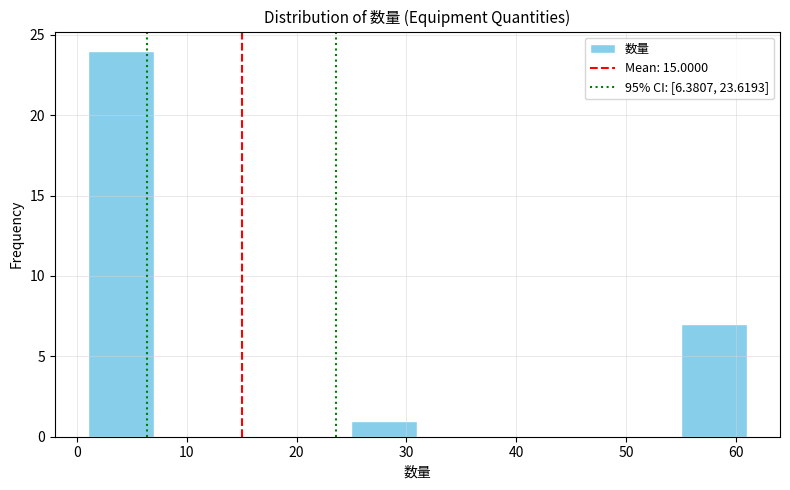

What is the height of the bar covering 55 to 61 on the x-axis? The values are not printed on the chart, so give them approximately, as read against the axis.

7